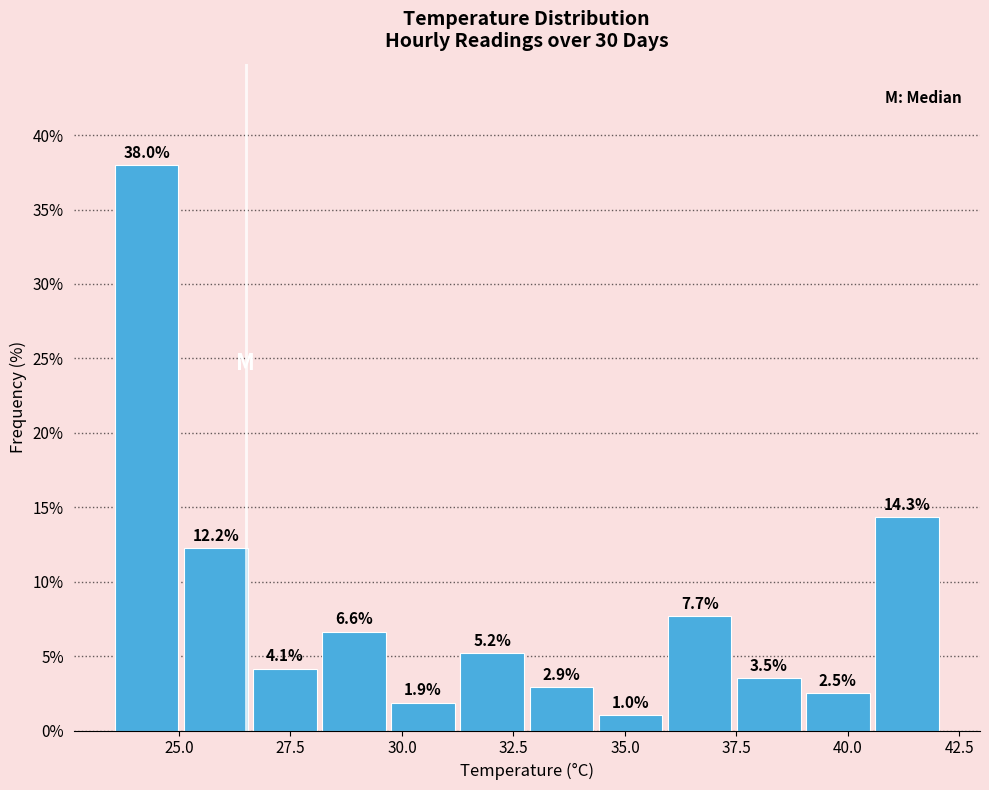

Around what value on the x-axis is the tallest bar? Give the approximate position of its centre, as read against the axis.

24.5